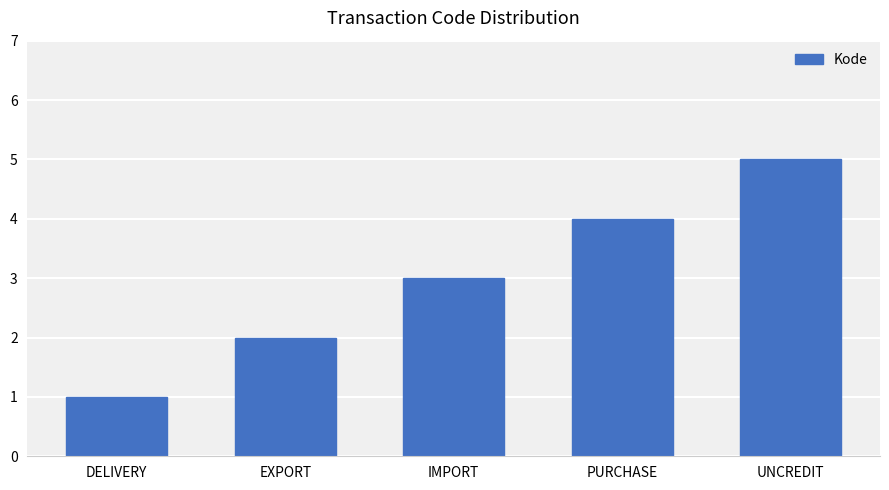

Read the value at IMPORT.

3